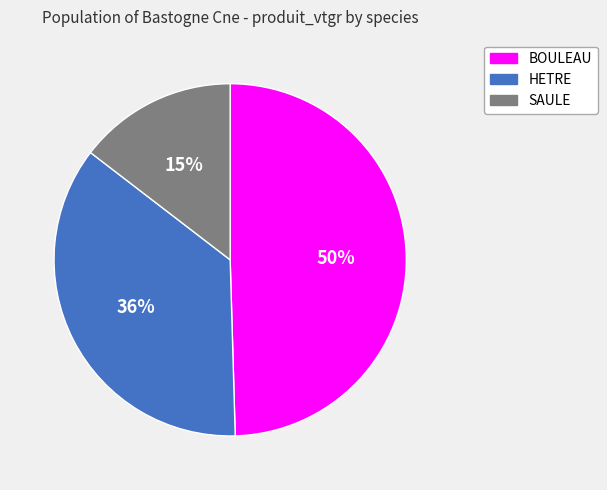

What is the smallest slice in the pie chart?

SAULE